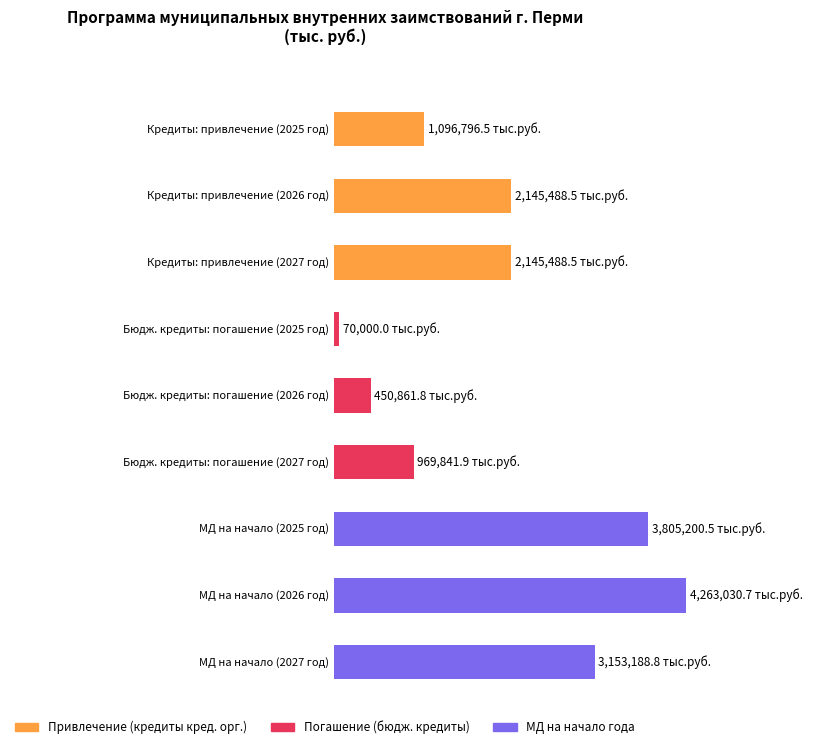

Where is задолженность на конец финансового года nearest to the value 1621142?

2025 год